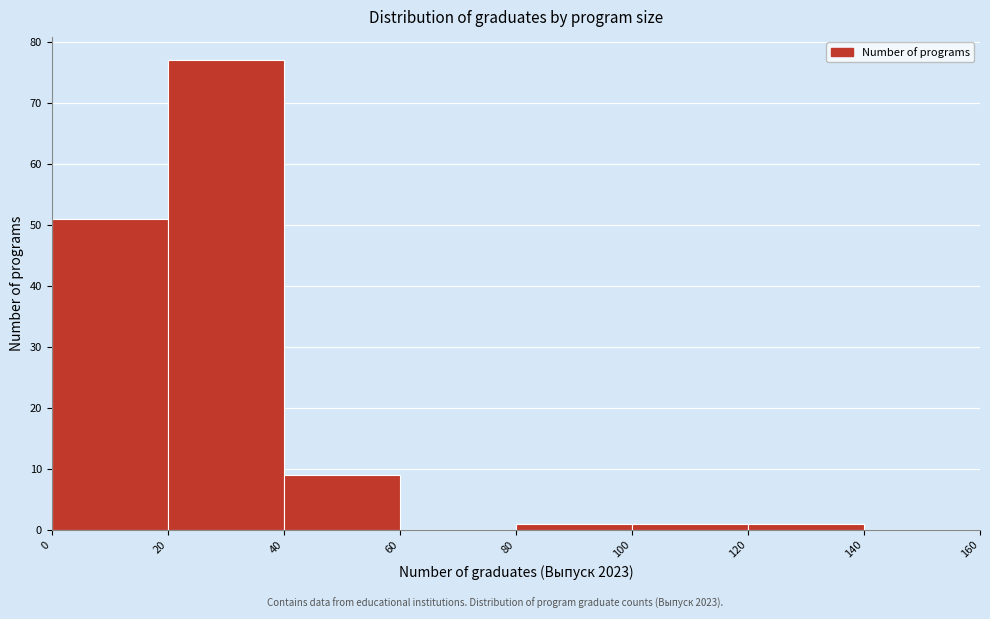

How tall is the bar that spans 0 to 20 on the x-axis? The values are not printed on the chart, so give them approximately, as read against the axis.

51